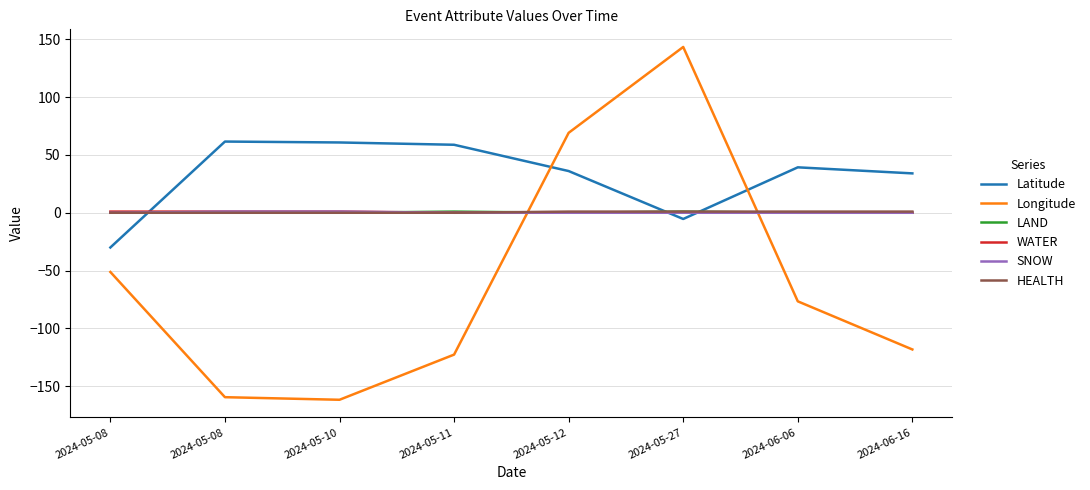

How many times do Latitude and Longitude cross each other?

2